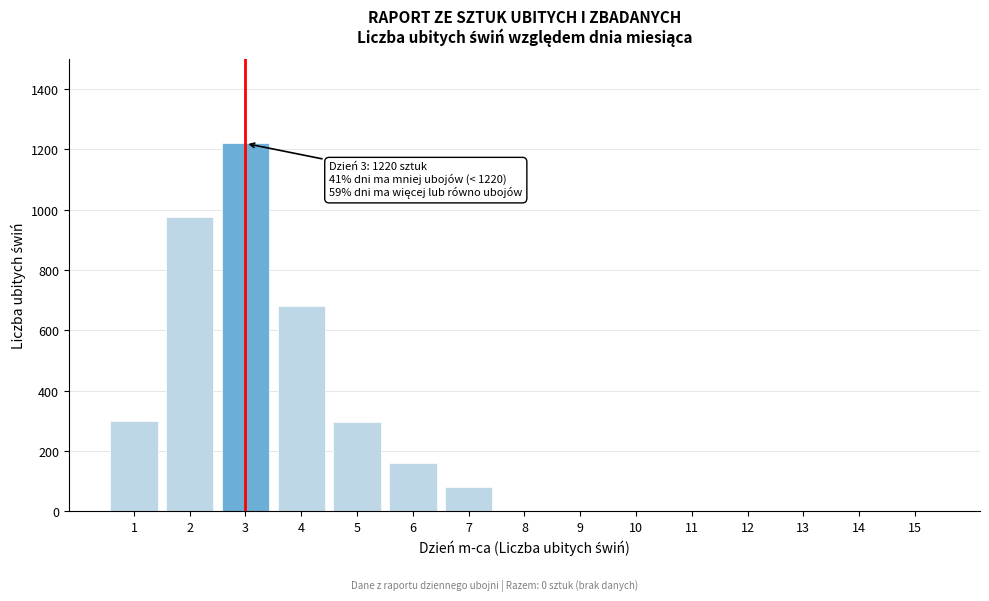

What is the maximum value shown in the chart?

1220